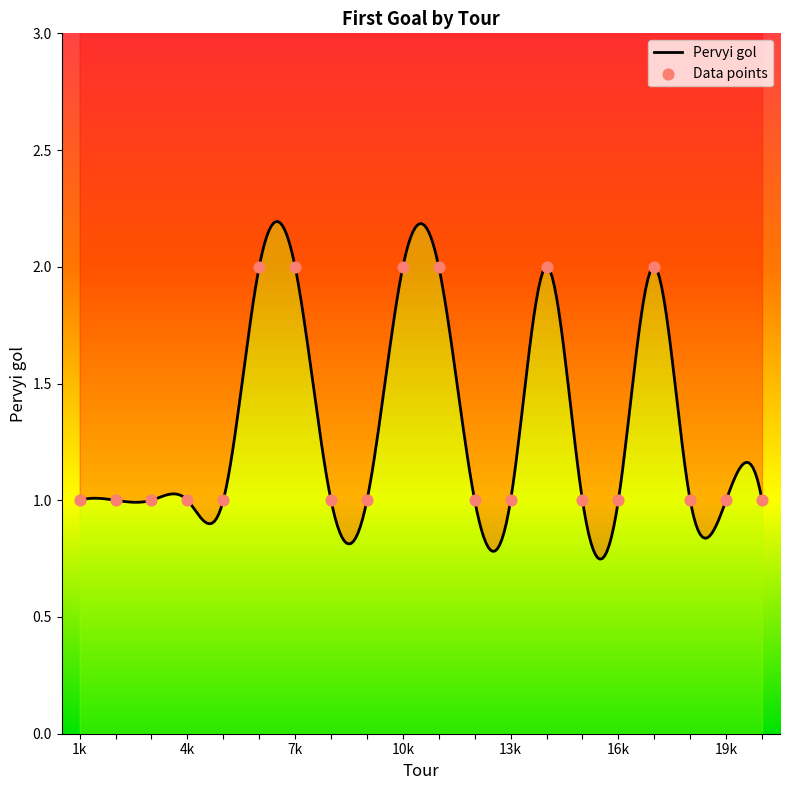

Approximately how many times larger is the value at 6 compared to 15?

2.0